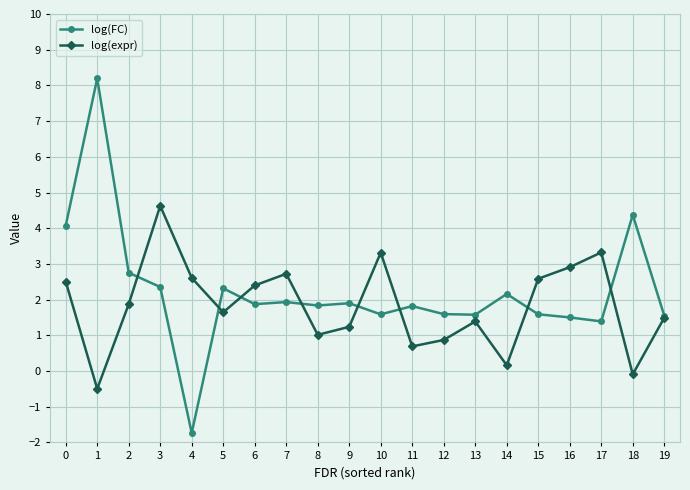

What are all the series names shown in the legend?

log(FC), log(expr)